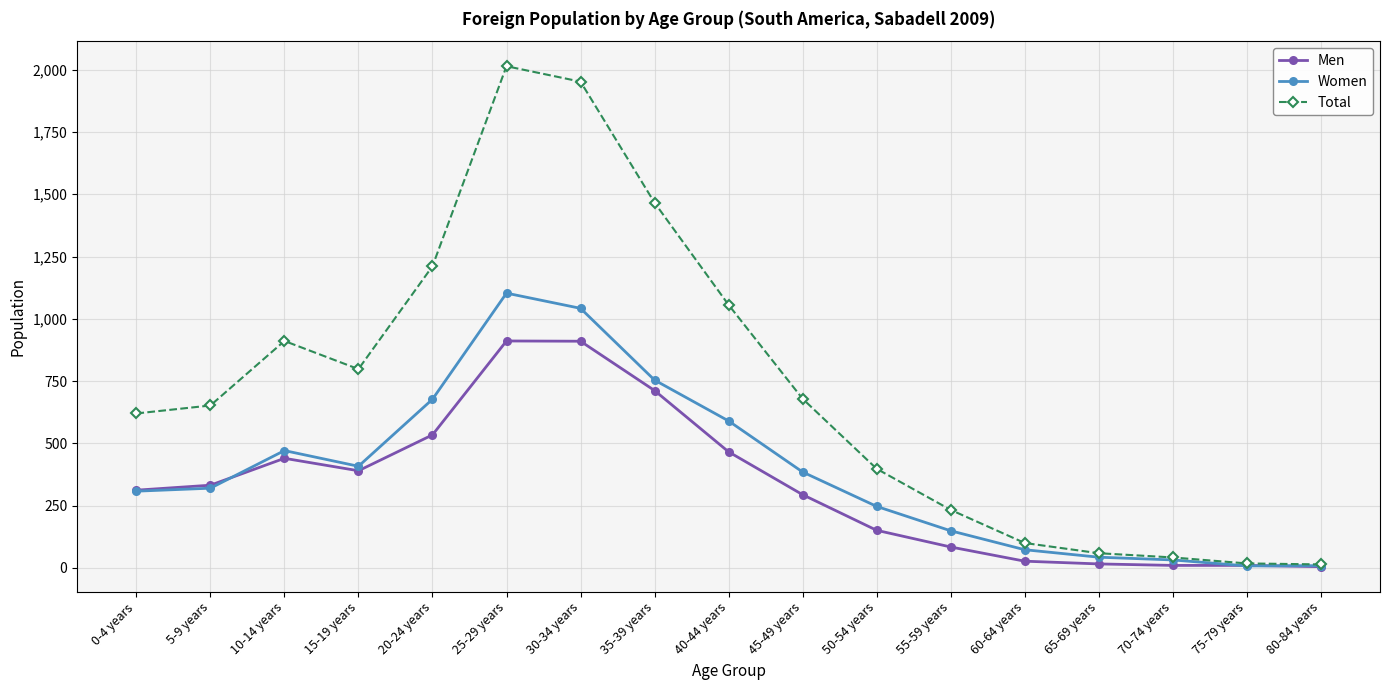

Is the value of Men at 60-64 years greater than the value of Total at 0-4 years?

No